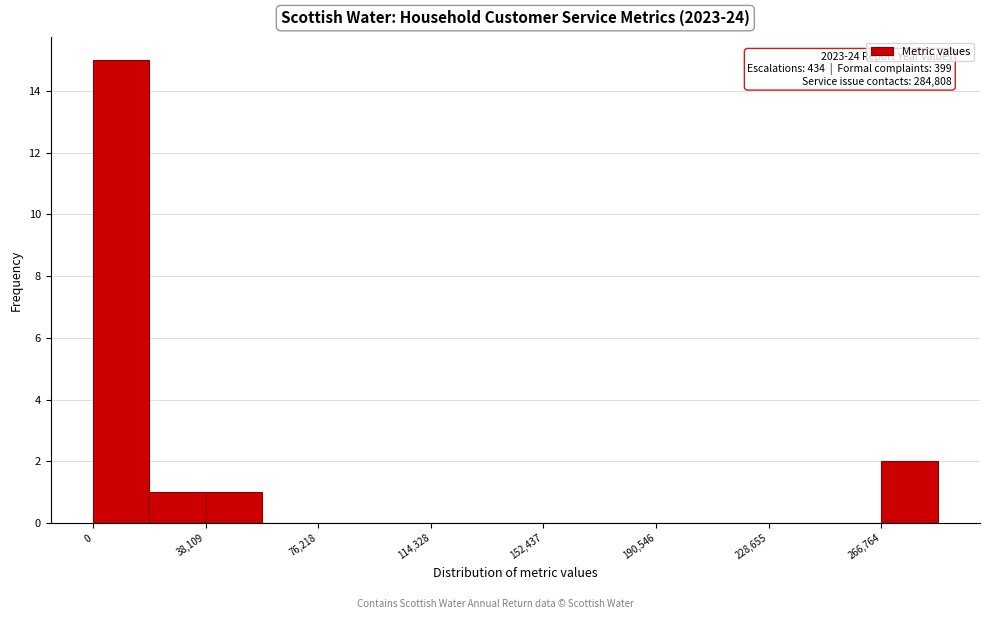

Around what value on the x-axis is the tallest bar? Give the approximate position of its centre, as read against the axis.

10000